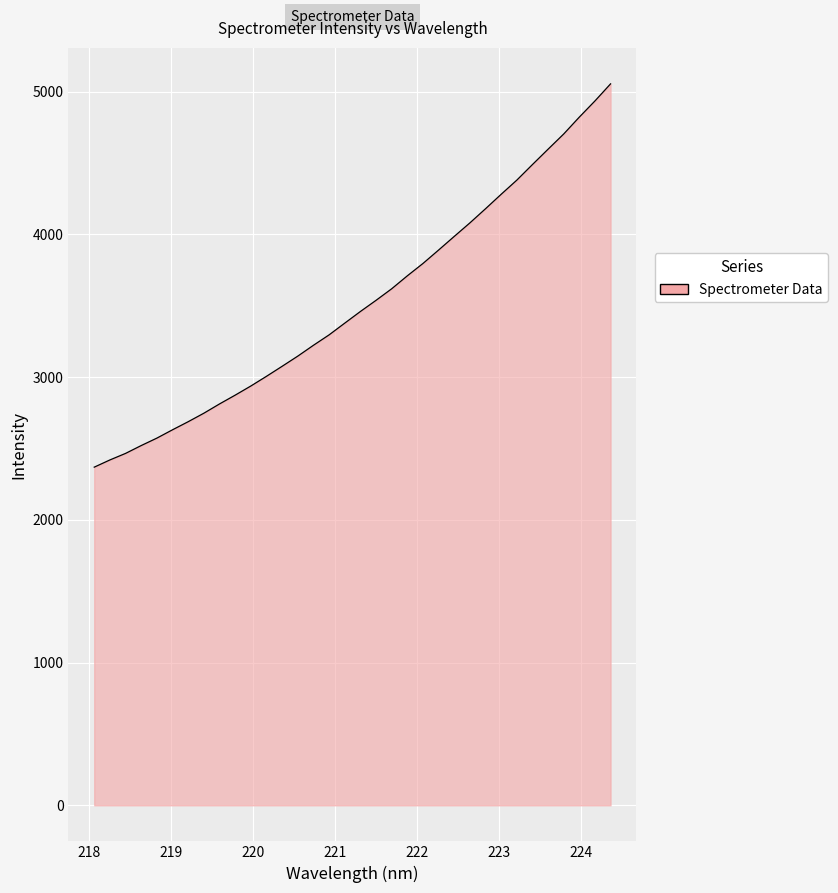

What is the smallest value displayed?

2369.2